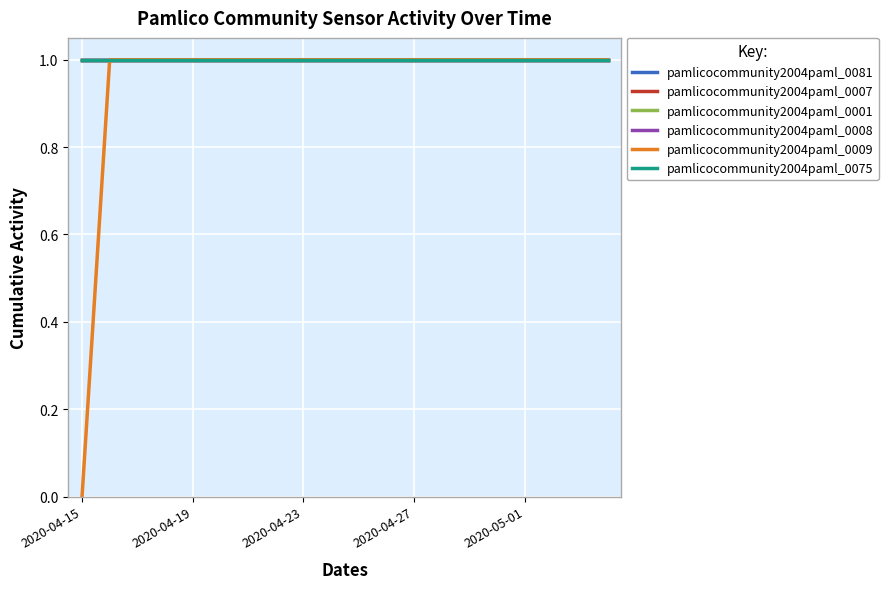

Is this an area chart (filled region under the line)?

No